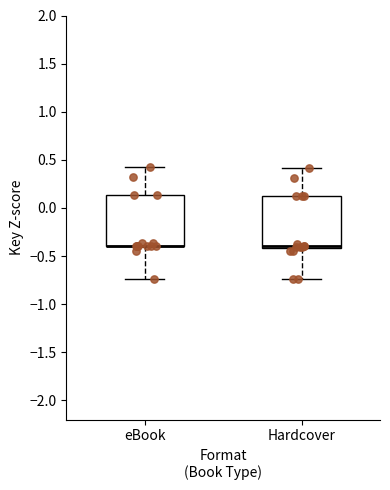

Reading left to right, read every box against the y-axis: the position of its median line, the range the box covers, and the ends of its whiskers. The values are not printed on the chart, so give them approximately, as read against the axis.

eBook: median -0.40 (drawn on the box's lower edge), box -0.40 to 0.15, whiskers -0.75 to 0.45
Hardcover: median -0.40 (drawn on the box's lower edge), box -0.40 to 0.10, whiskers -0.75 to 0.40